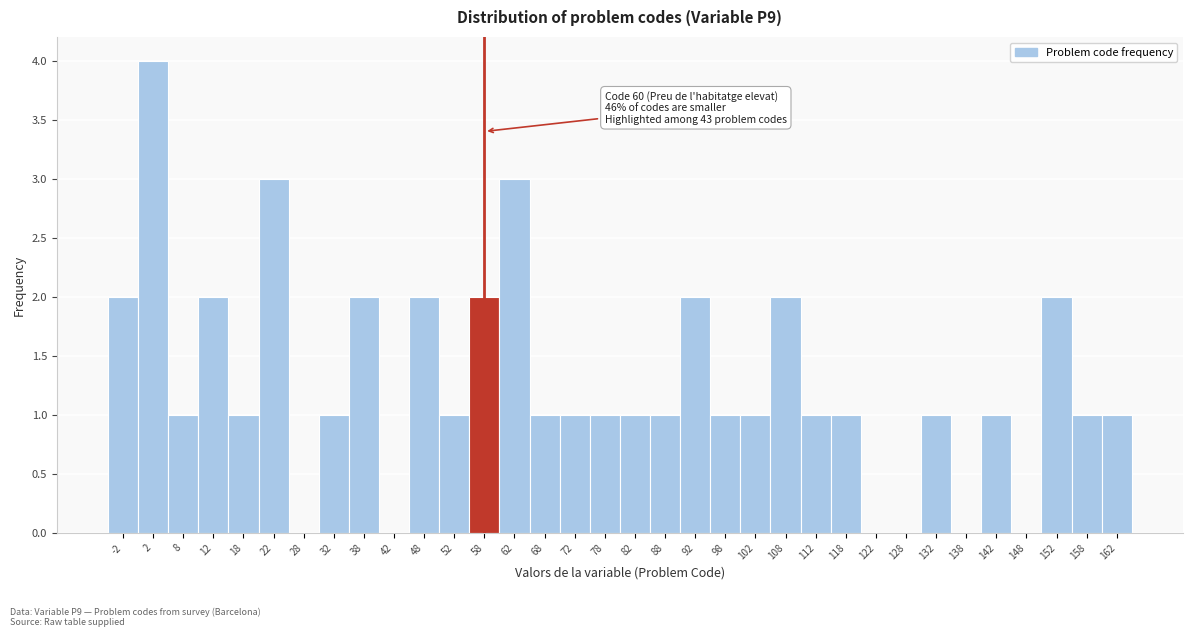

The chart shows a value of 2 at 158. True or false?

False